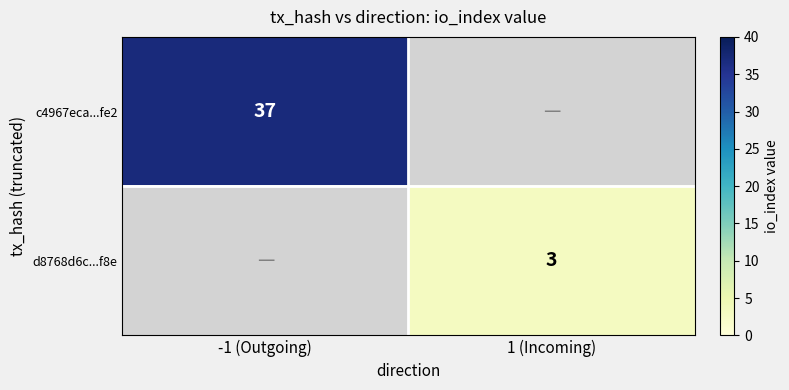

How many distinct data groups are displayed?

2